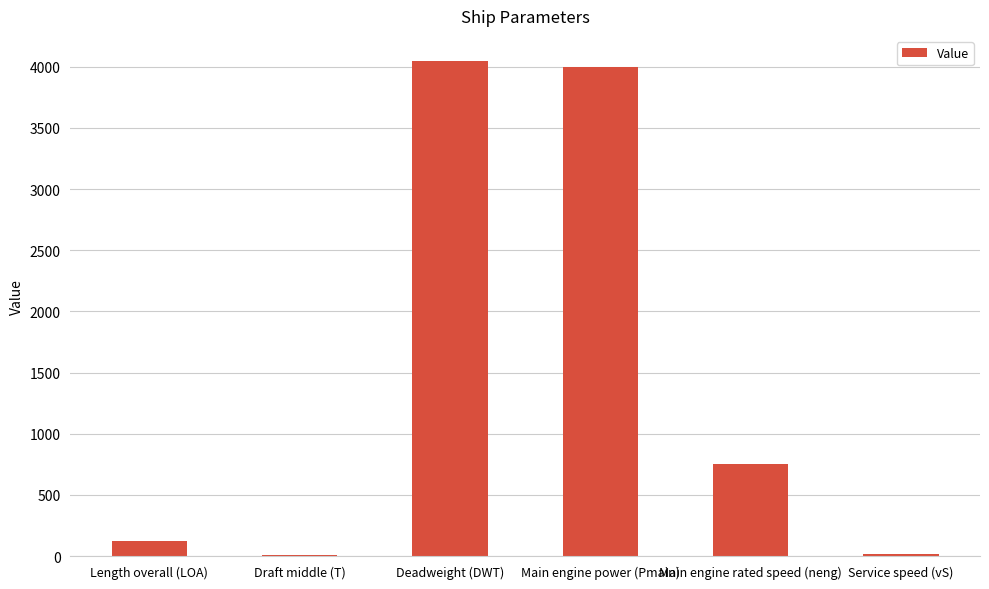

The chart shows a value of 1123.7 at Main engine rated speed (neng). True or false?

False